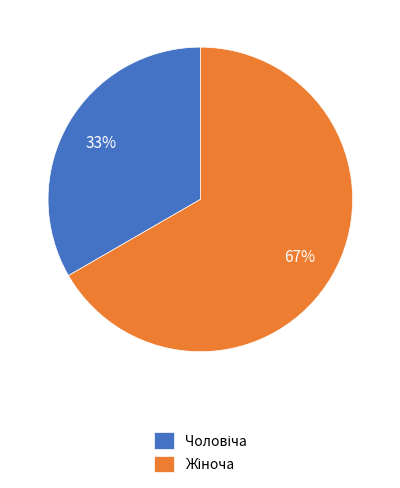

To the nearest percent, what is the average slice percentage?

50%